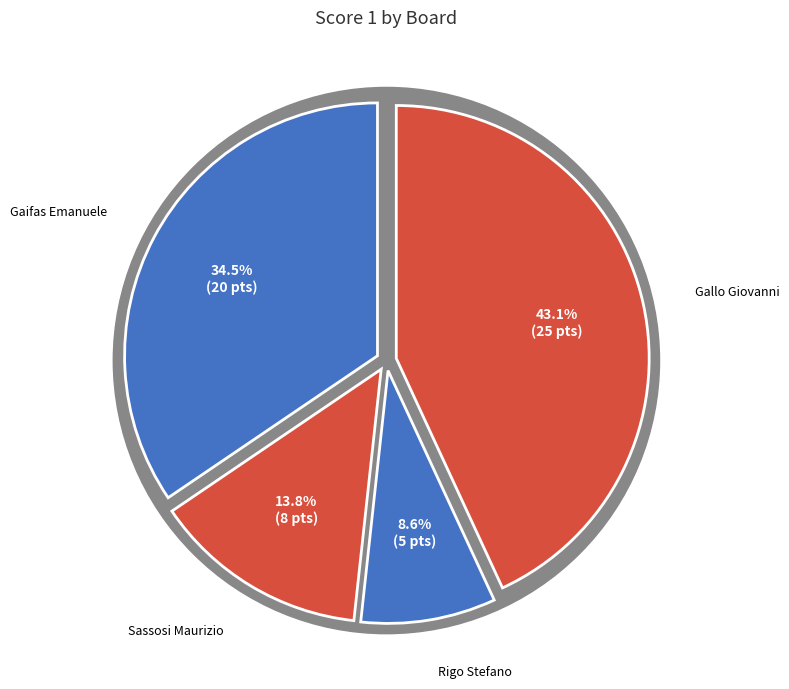

What percentage is NOT represented by Board 5 (Gallo Giovanni)?

56.9%